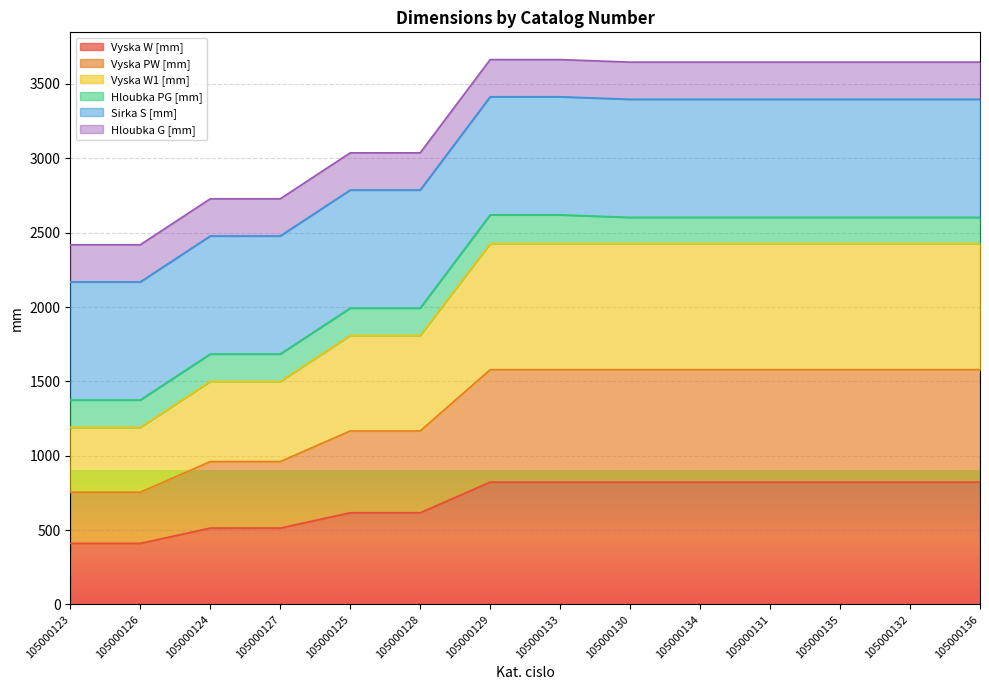

What is the total value across all series at 105000130?

3647